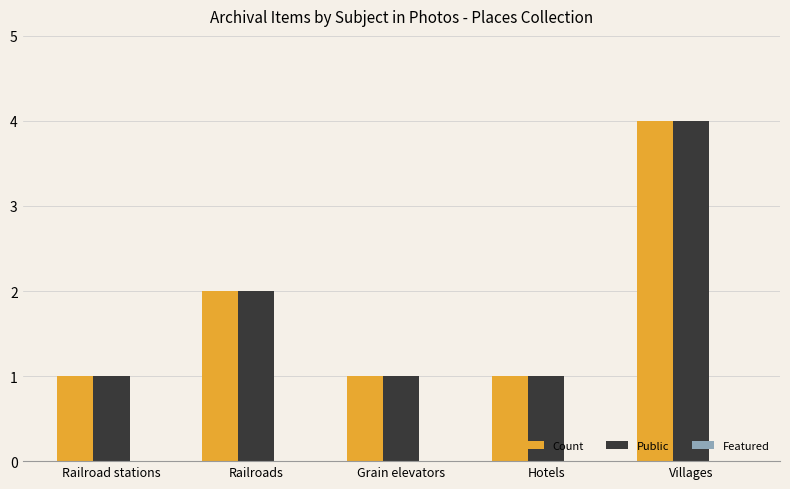

The value of Public at Railroad stations is 2. True or false?

False